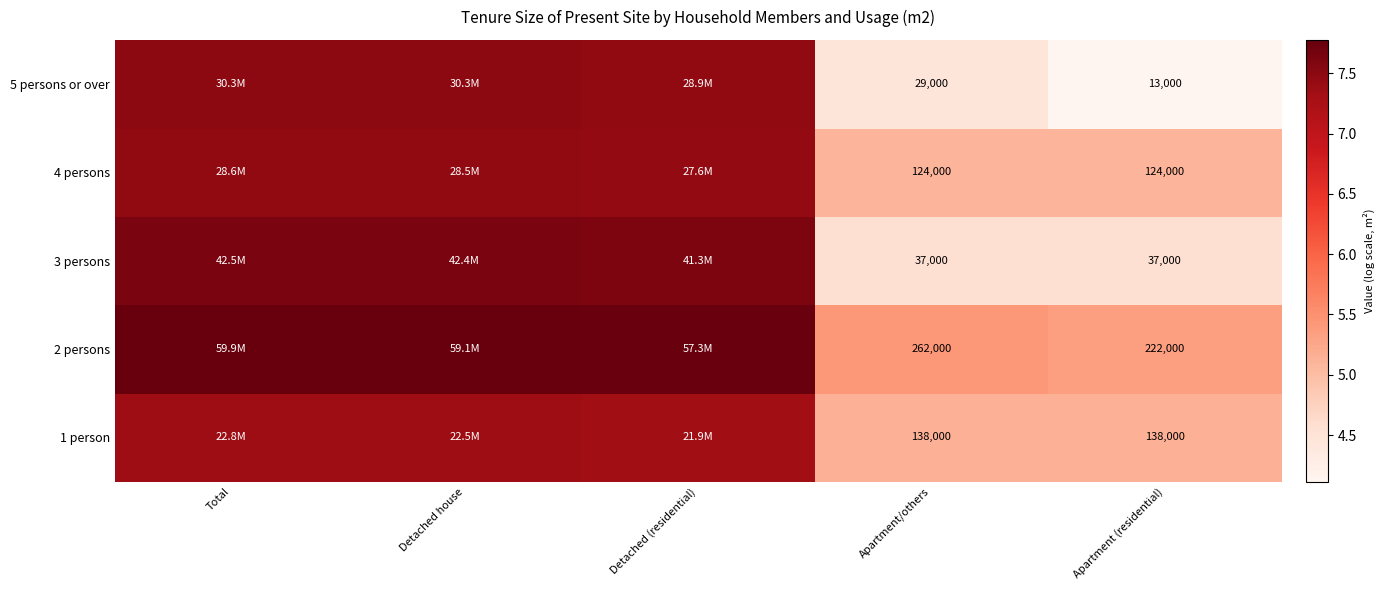

How many values in the 2 persons series are below 7?

2